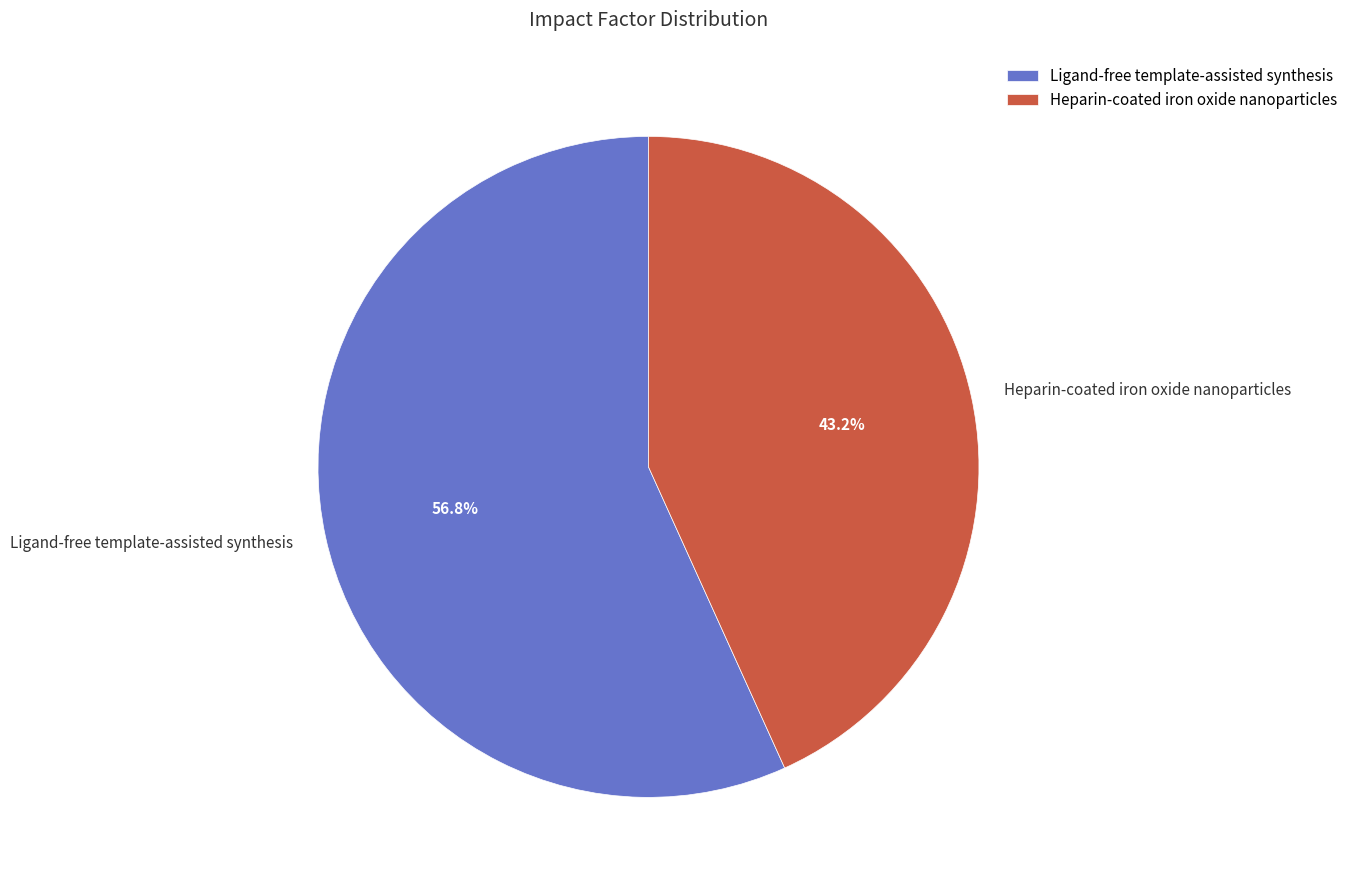

Which has a higher value, Heparin-coated iron oxide nanoparticles or Ligand-free template-assisted synthesis?

Ligand-free template-assisted synthesis